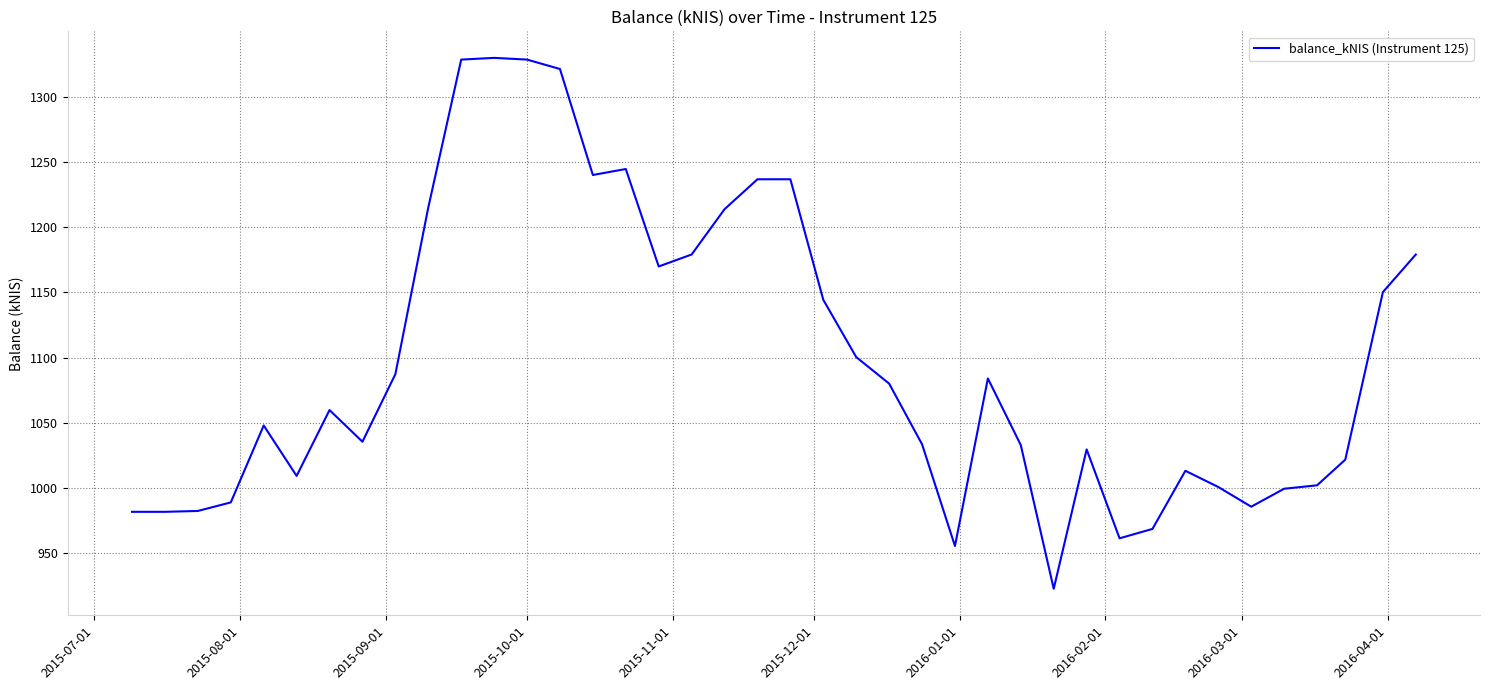

What is the difference between the maximum and minimum values?

406.8